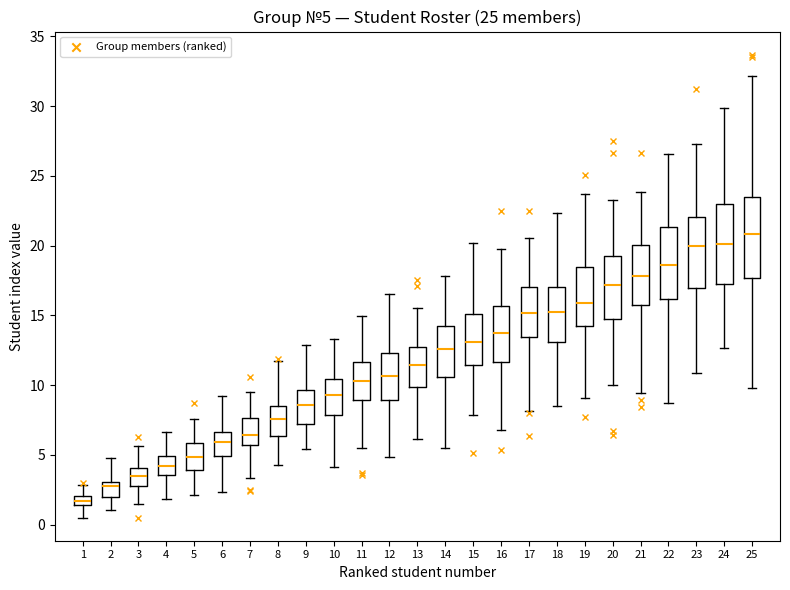

Which box has the lowest median line?

1